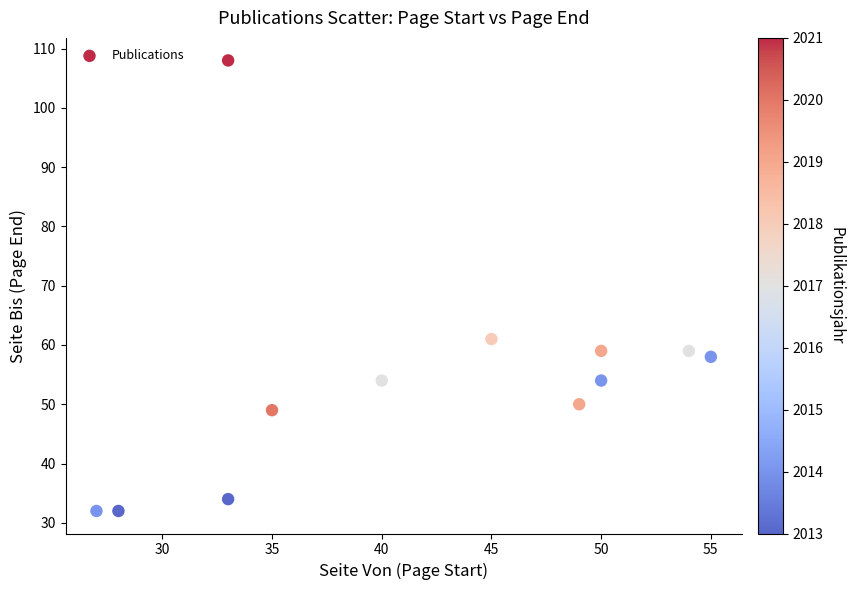

What Y value in the scatter plot is closest to 70?

61